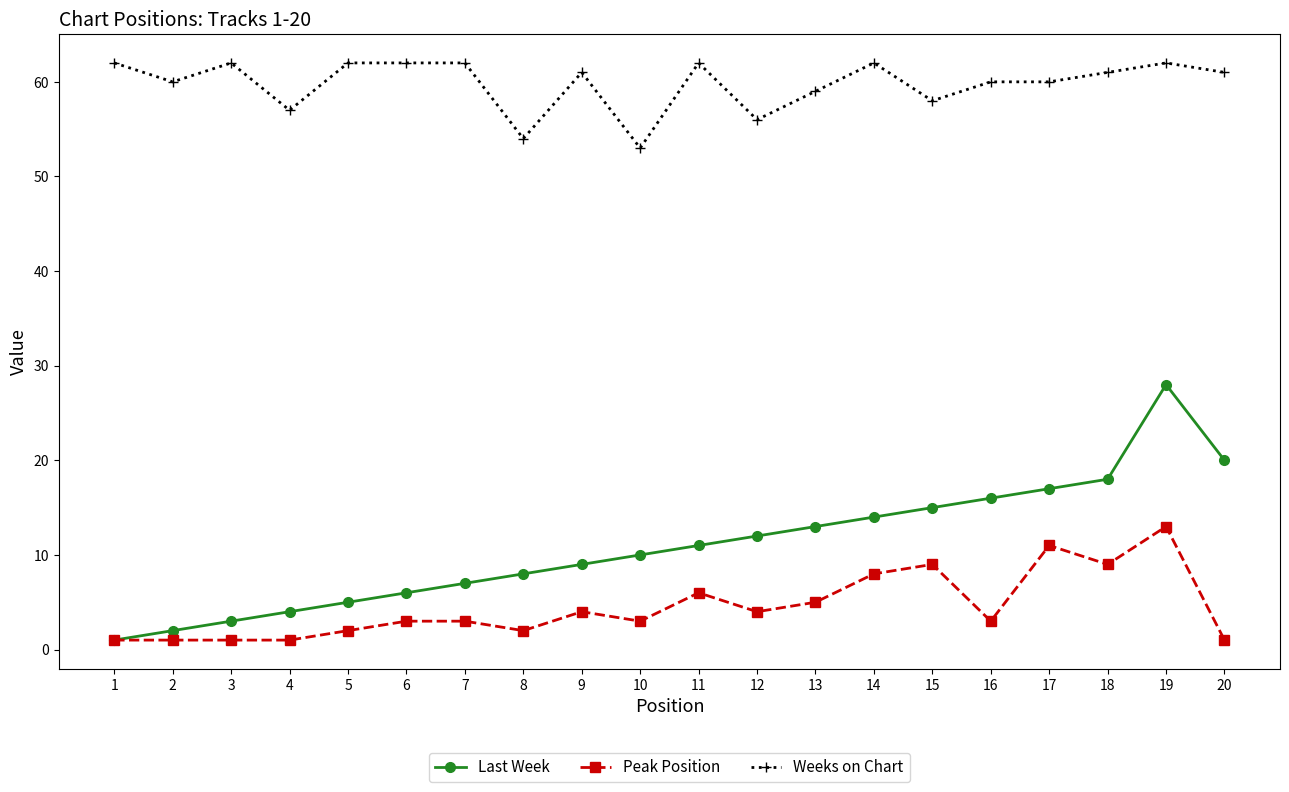

Which series has the widest spread of values?

Last Week